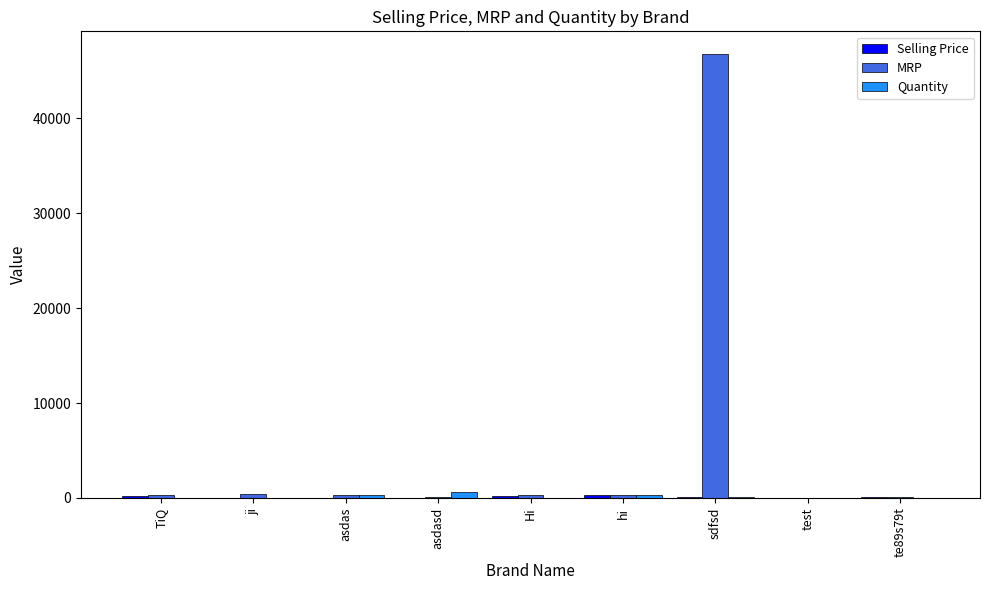

Which category has the highest value across all series?

sdfsd